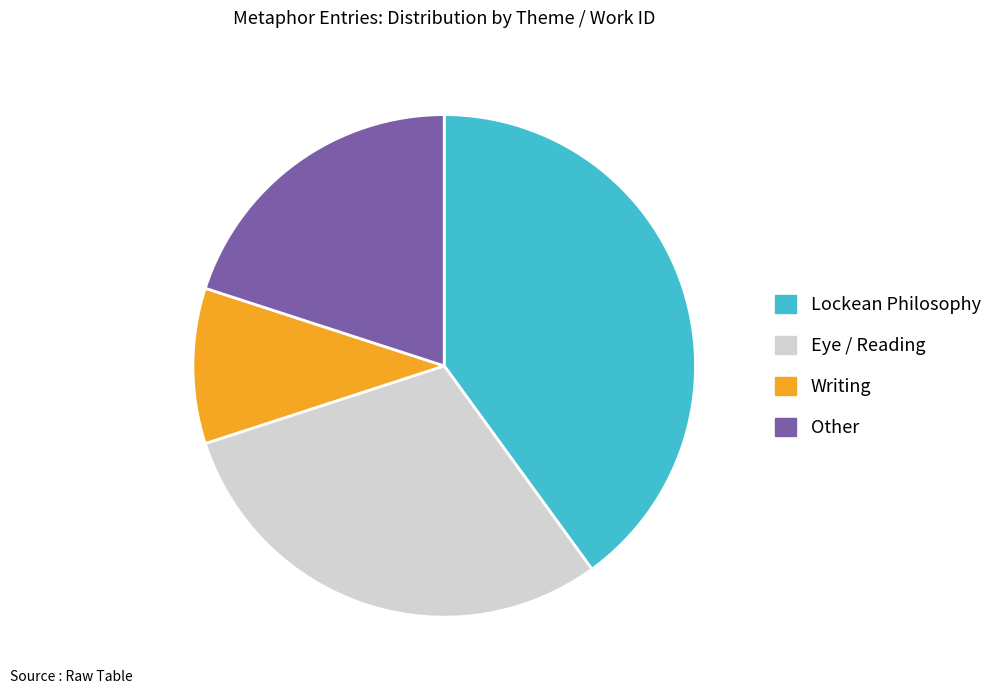

How many slices are in this pie chart?

4